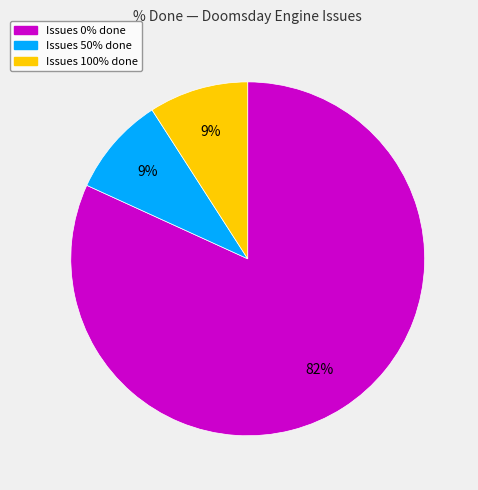

To the nearest percent, what is the average slice percentage?

33%